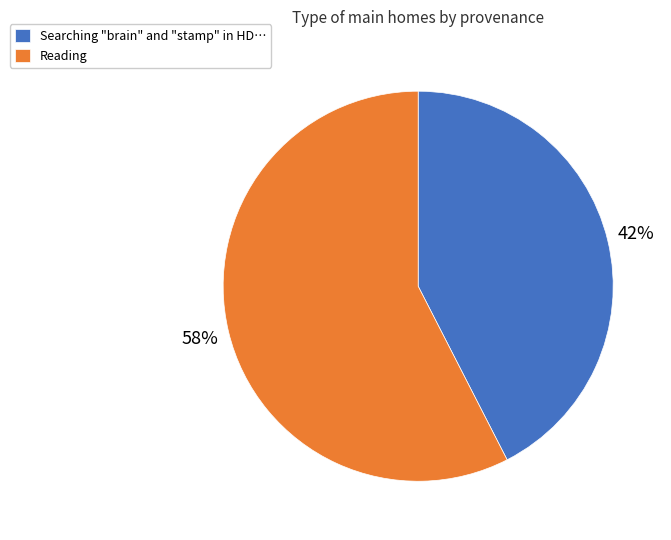

Count the number of slices in the pie.

2